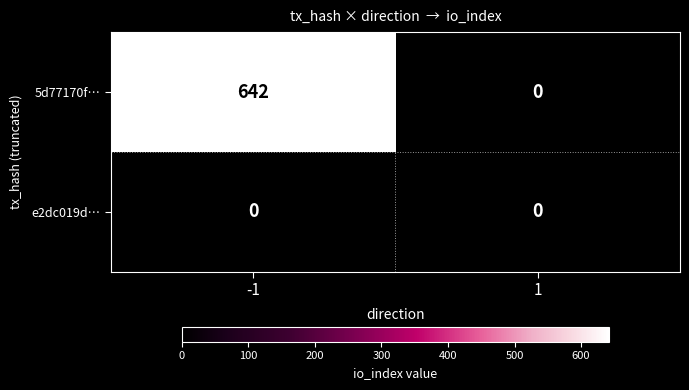

What is the difference between the maximum and minimum values in the 5d77170f… series?

642